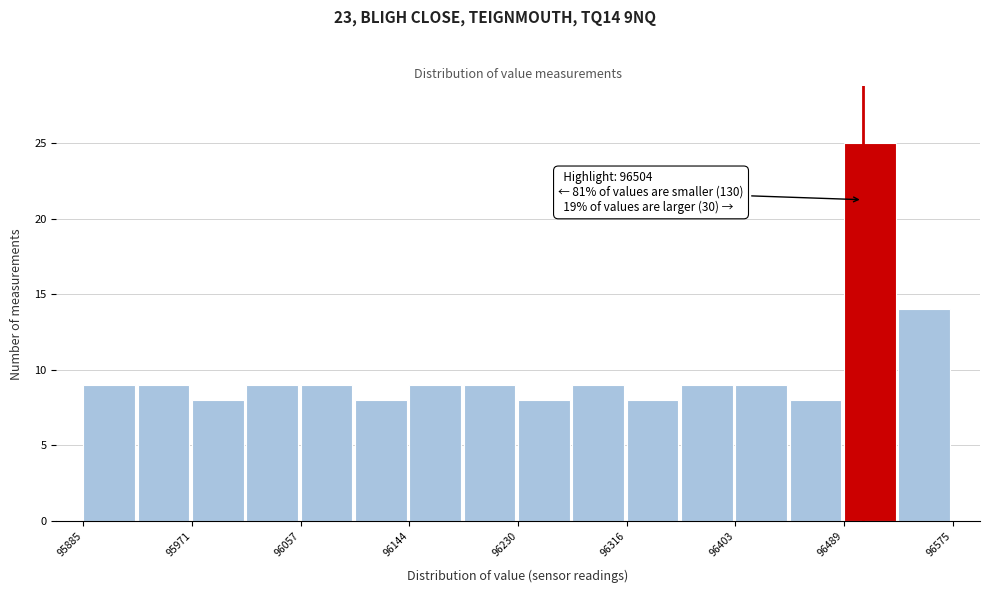

Which range on the x-axis has the tallest bar?

96490 to 96530